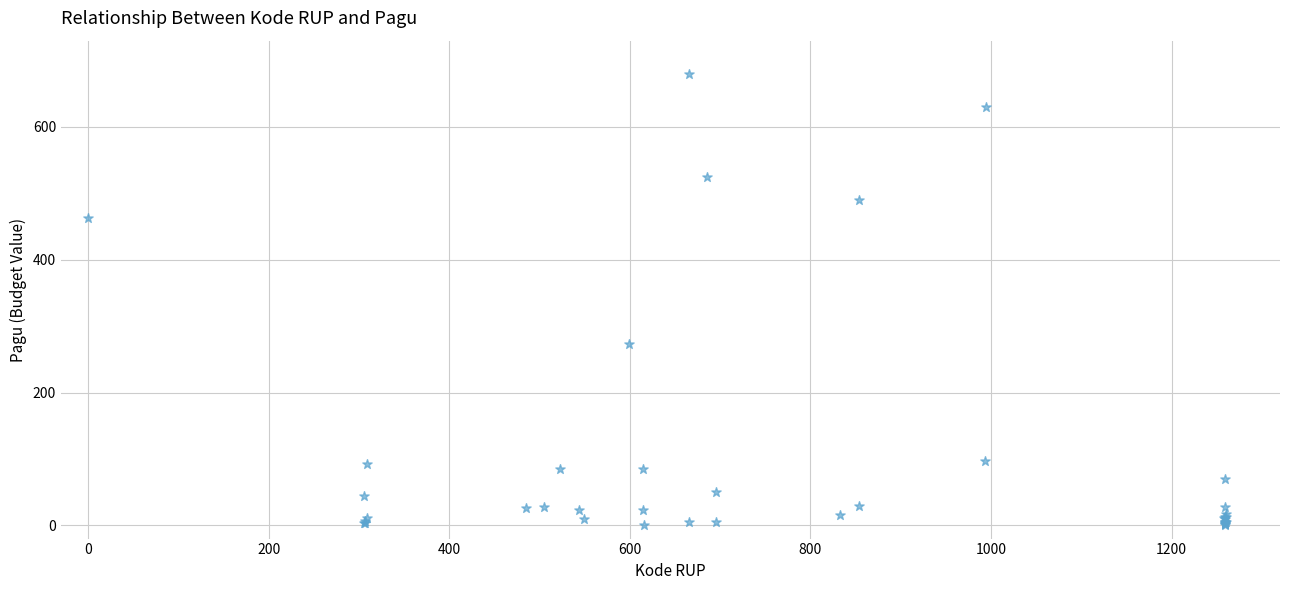

What Y value in the scatter plot is closest to 340?

273.1